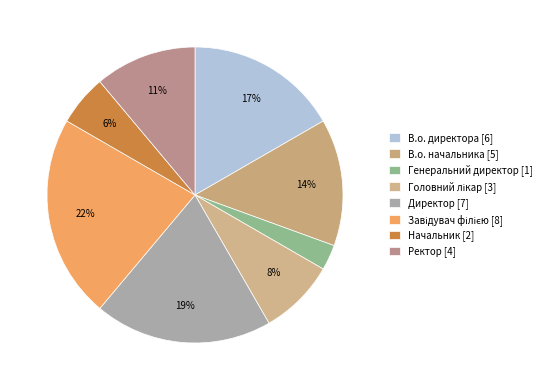

Rank the categories by value from highest to lowest.

Завідувач філією, Директор, В.о. директора, В.о. начальника, Ректор, Головний лікар, Начальник, Генеральний директор